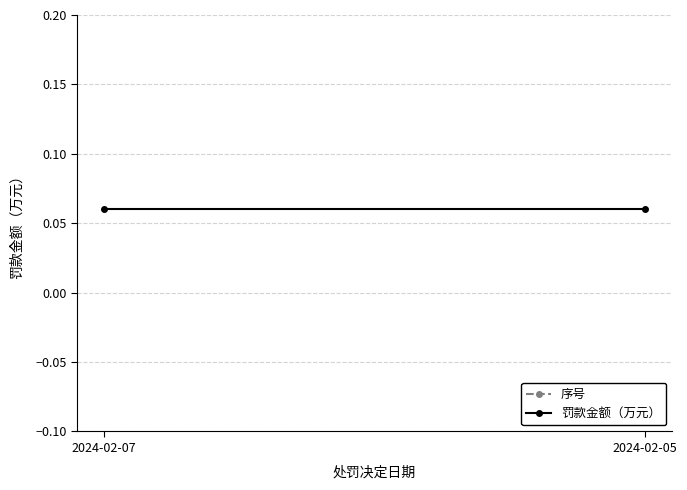

What is the maximum value for 罚款金额（万元）?

0.1